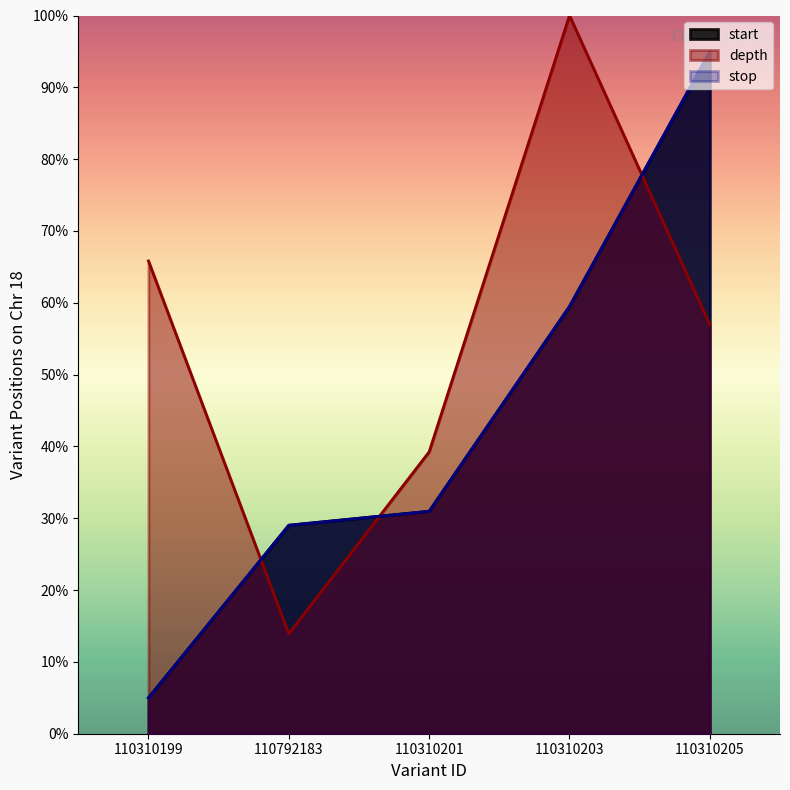

How many data points in depth are above 56?

3